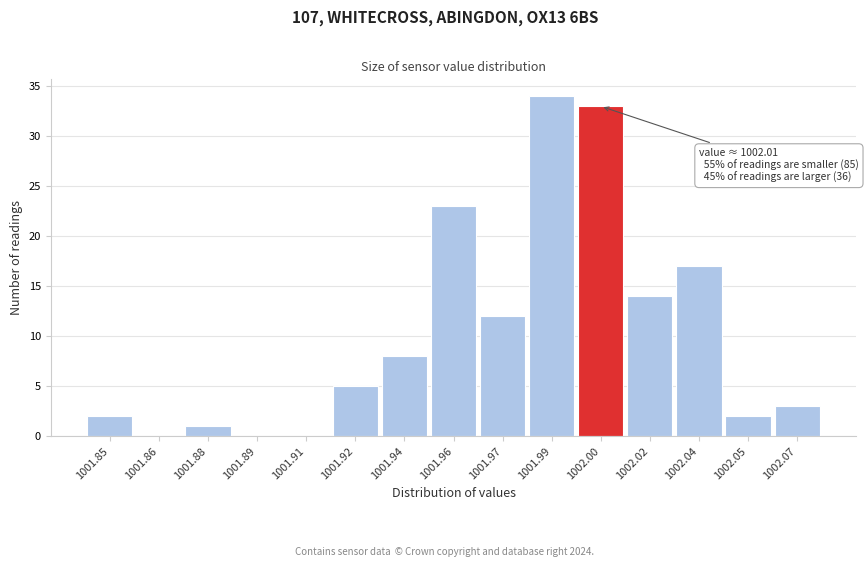

Reading right to left, list all the values displayed in this chart.

1002.07=3	1002.05=2	1002.04=17	1002.02=14	1002.00=33	1001.99=34	1001.97=12	1001.96=23	1001.94=8	1001.92=5	1001.91=0	1001.89=0	1001.88=1	1001.86=0	1001.85=2